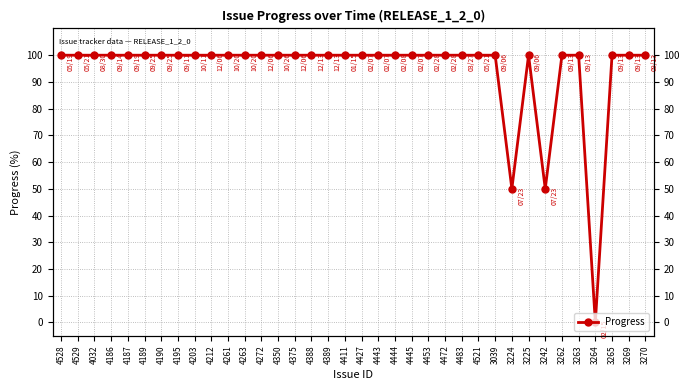

Reading left to right, list all the values displayed in this chart.

100	100	100	100	100	100	100	100	100	100	100	100	100	100	100	100	100	100	100	100	100	100	100	100	100	100	100	50	100	50	100	100	0	100	100	100